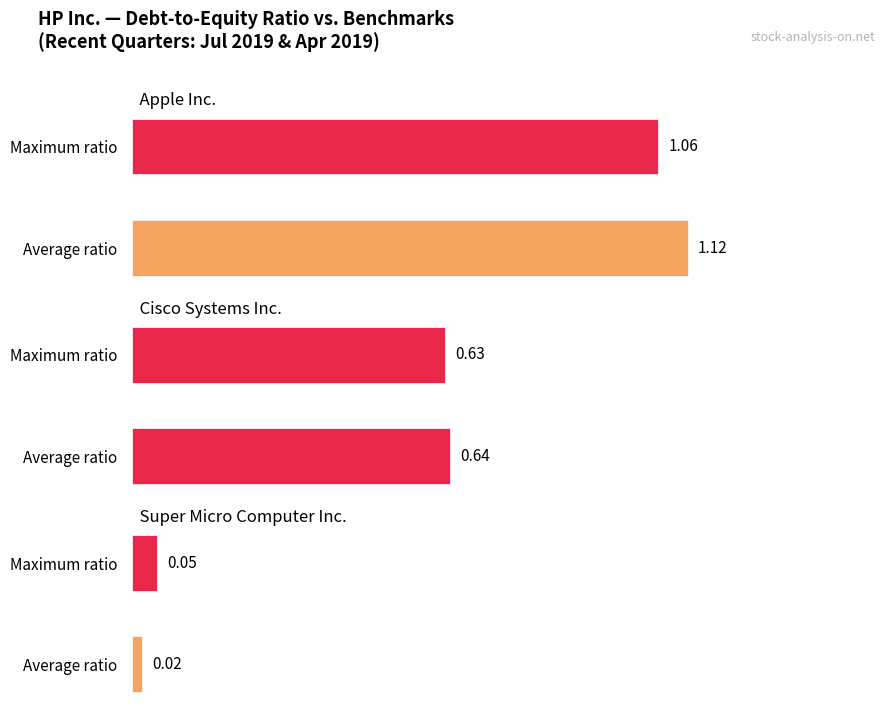

What are all the series names shown in the legend?

Apple Inc., Cisco Systems Inc., Super Micro Computer Inc.